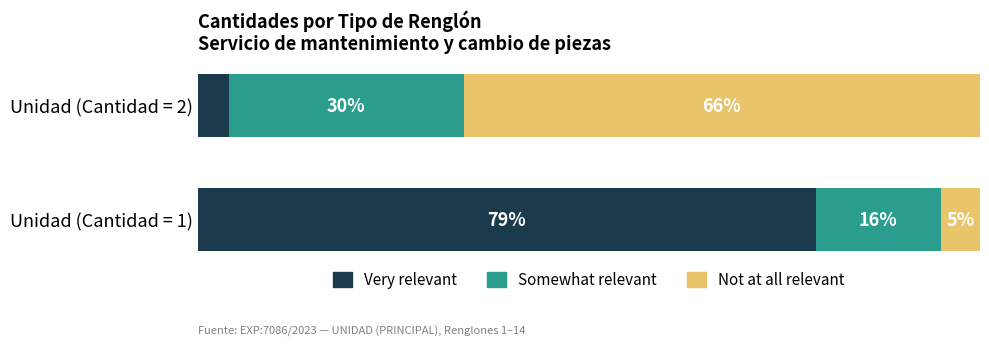

At which label does Very relevant reach its peak?

Unidad (Cantidad = 1)